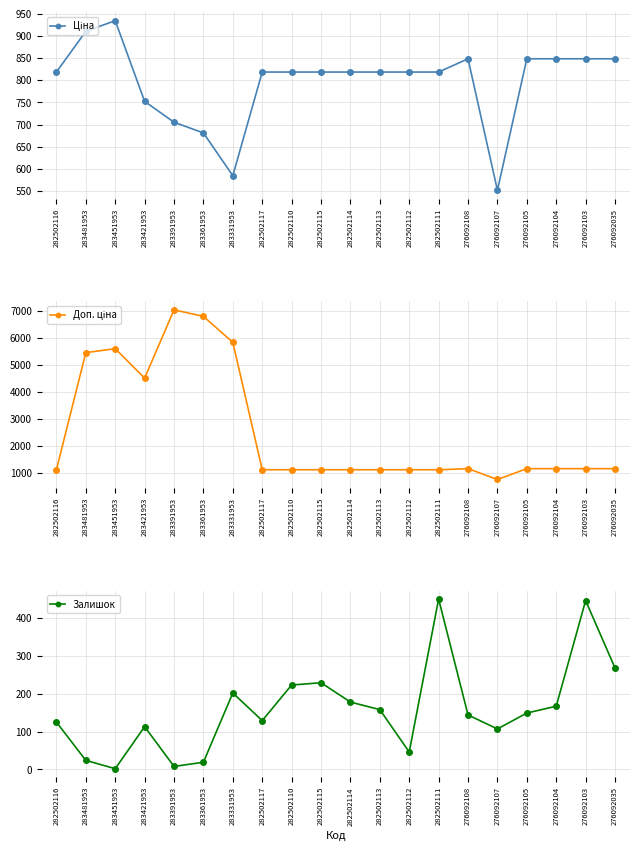

Which series changed the most between 282502116 and 282502117?

Залишок